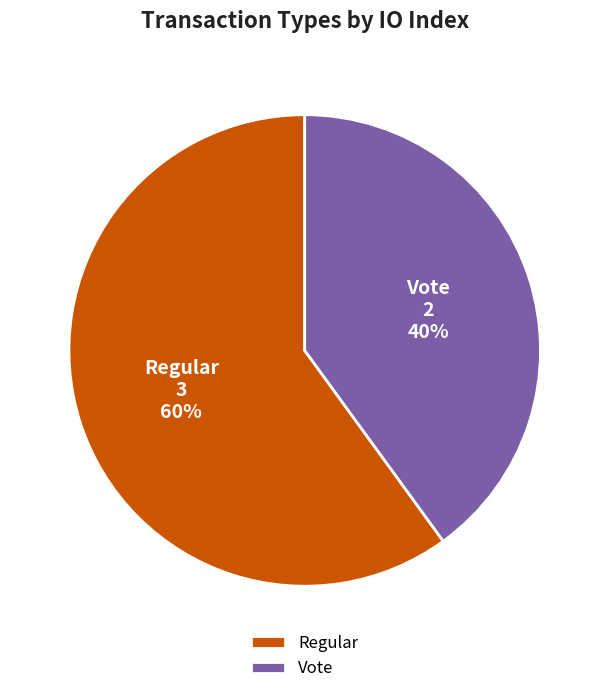

Which has a higher value, Vote or Regular?

Regular